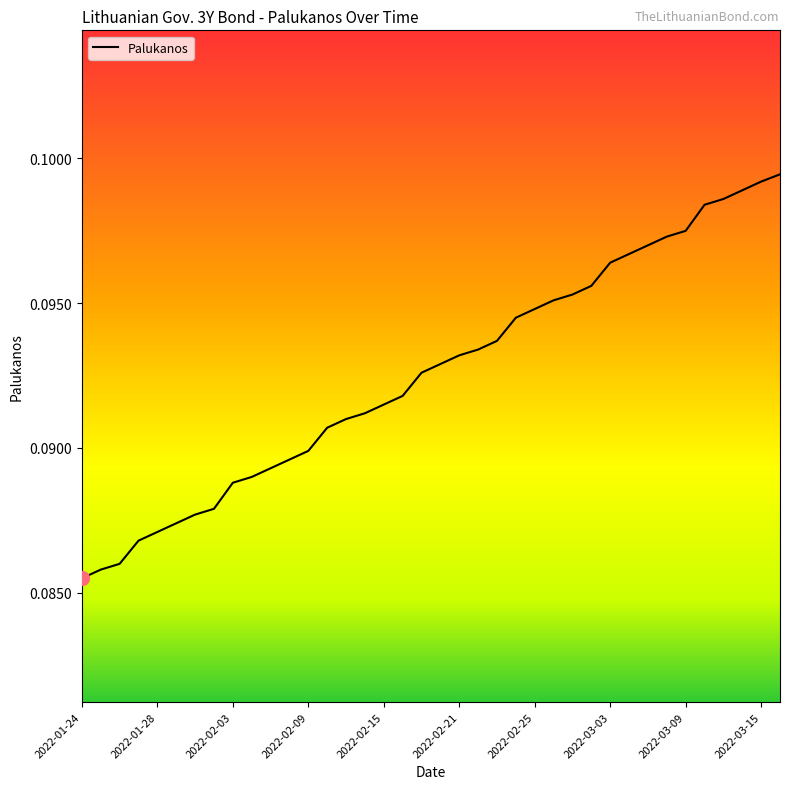

Is it true that the value at 2022-01-24 is 0.0?

False